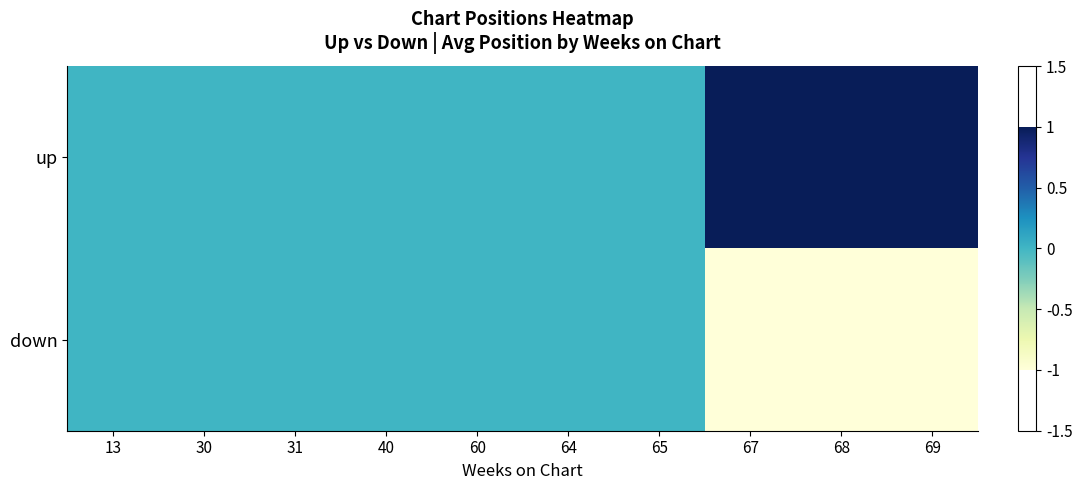

Reading left to right, what are all the values shown in this chart?

up: 13=0	30=0	31=0	40=0	60=0	64=0	65=0	67=1	68=1	69=1
down: 13=0	30=0	31=0	40=0	60=0	64=0	65=0	67=-1	68=-1	69=-1